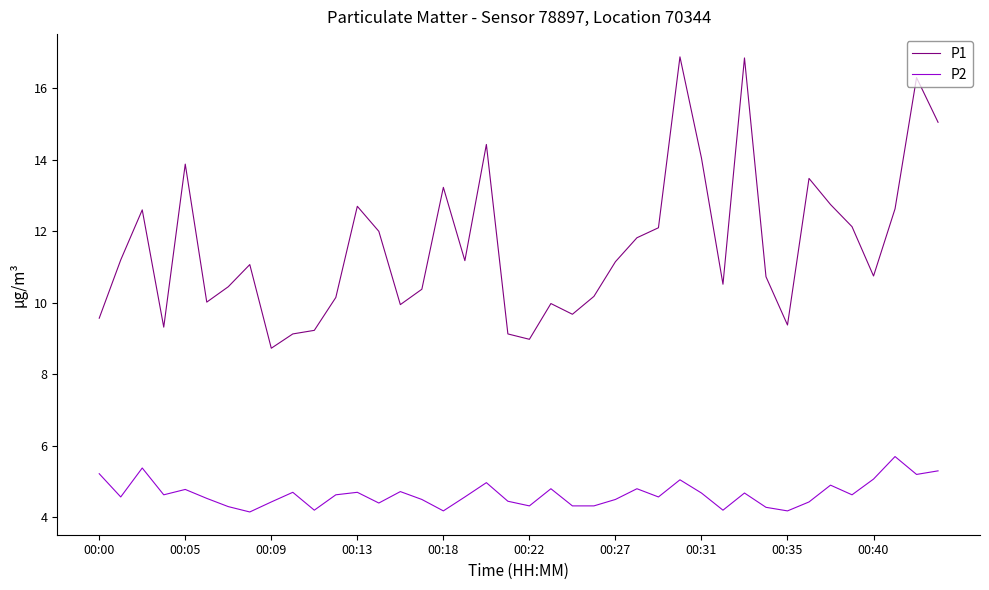

Rank the series by their average value, from highest to lowest.

P1, P2